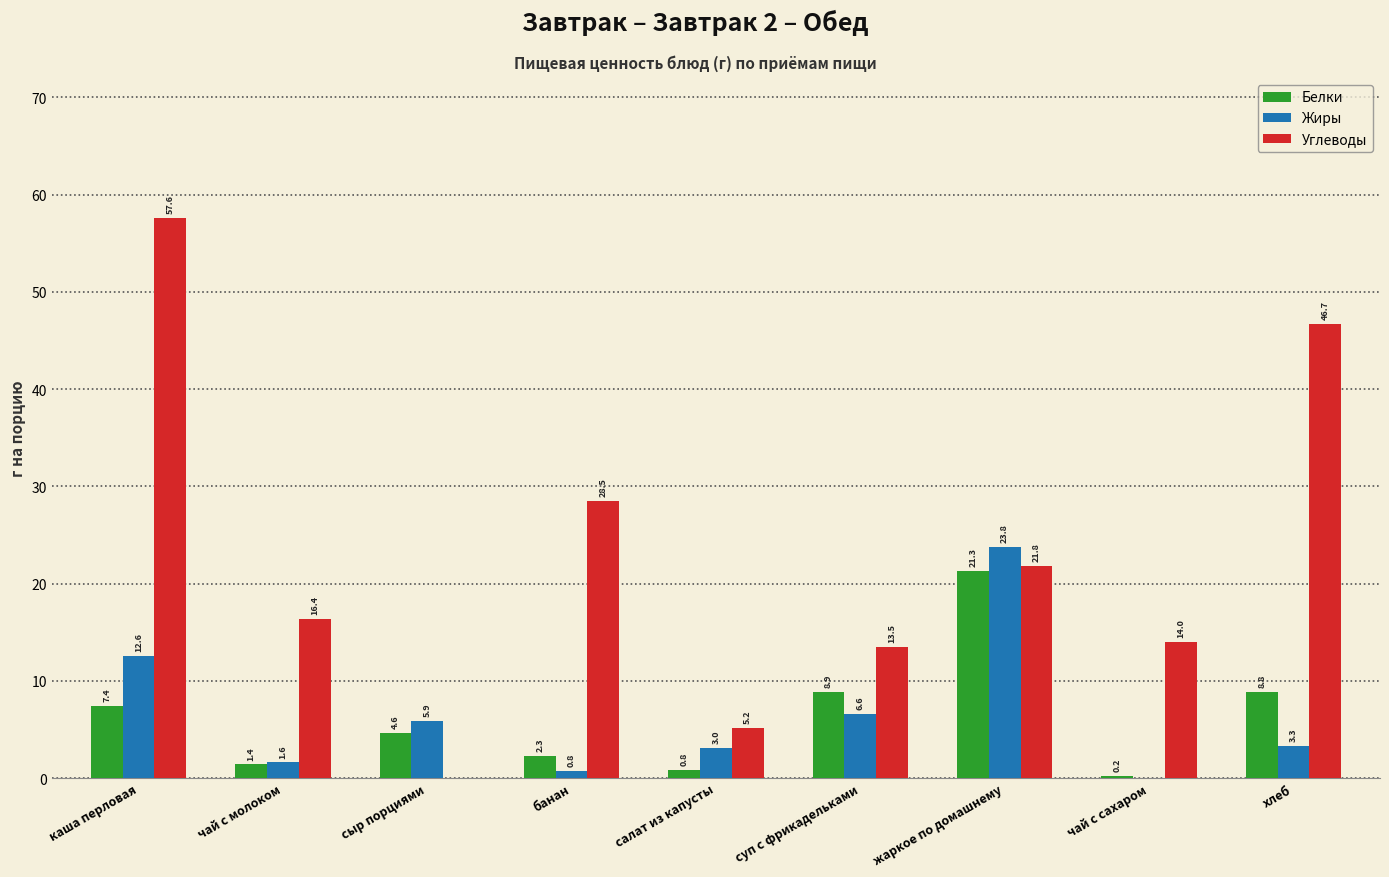

What is the maximum value for Углеводы?

57.6